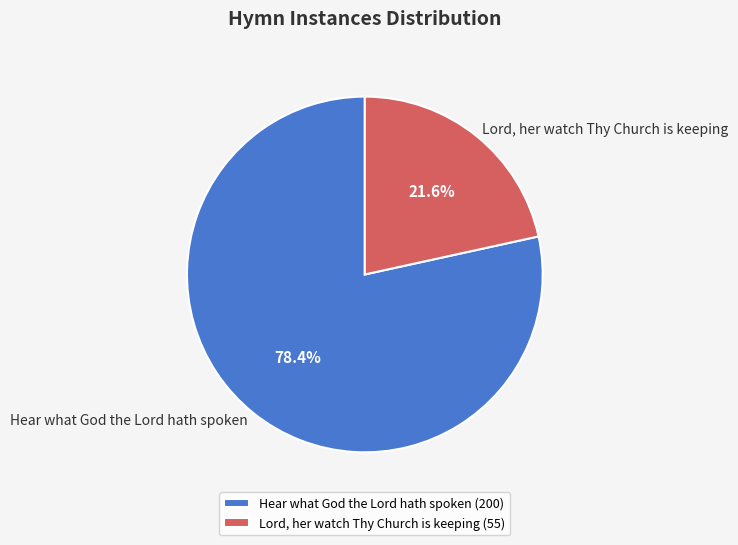

What portion of the pie excludes Lord, her watch Thy Church is keeping?

78.4%